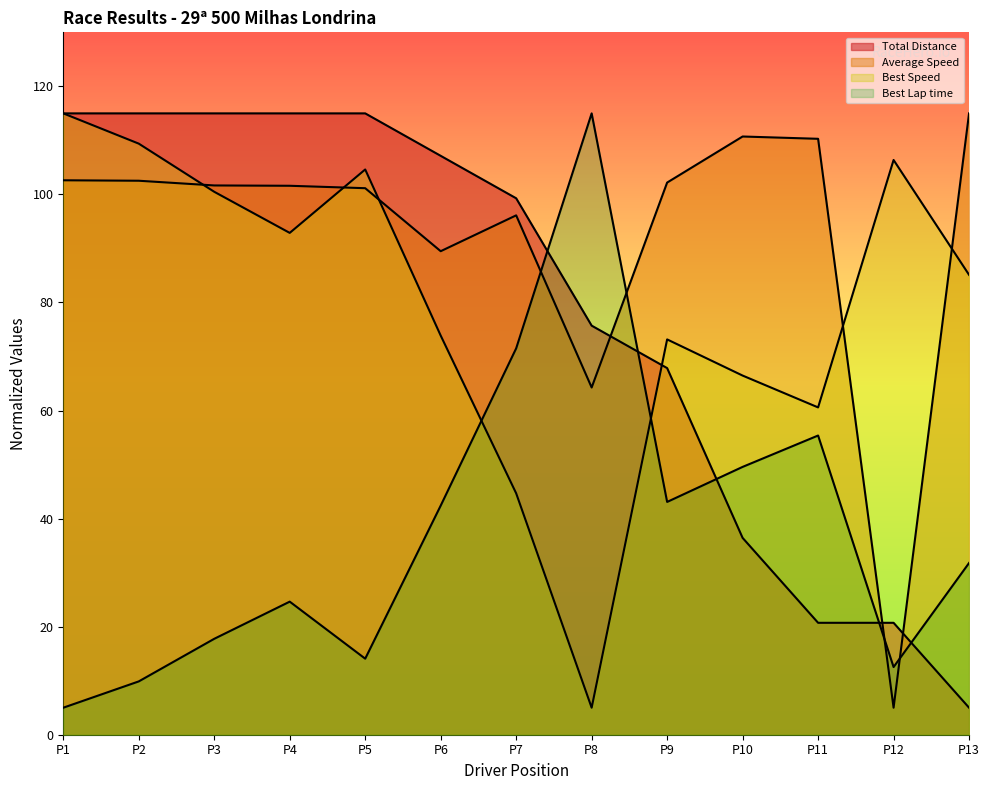

List the series in order of their peak value, lowest first.

Best Lap time, Best Speed, Total Distance, Average Speed